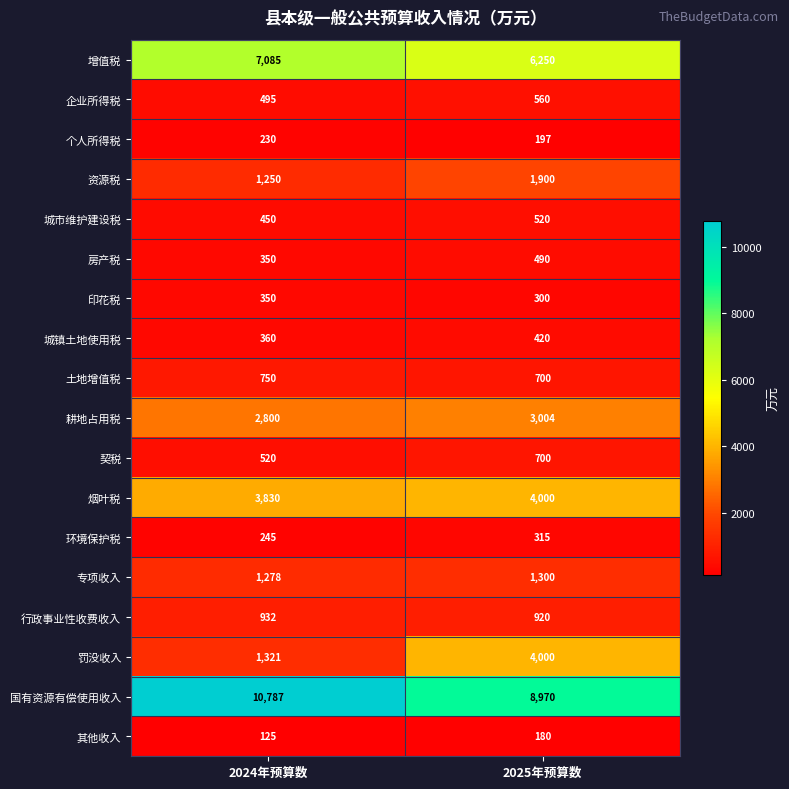

What is the minimum value shown in the chart?

125